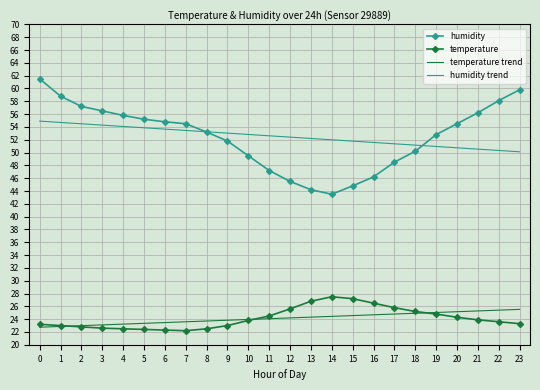

What is the highest value of the humidity trend series?

54.9